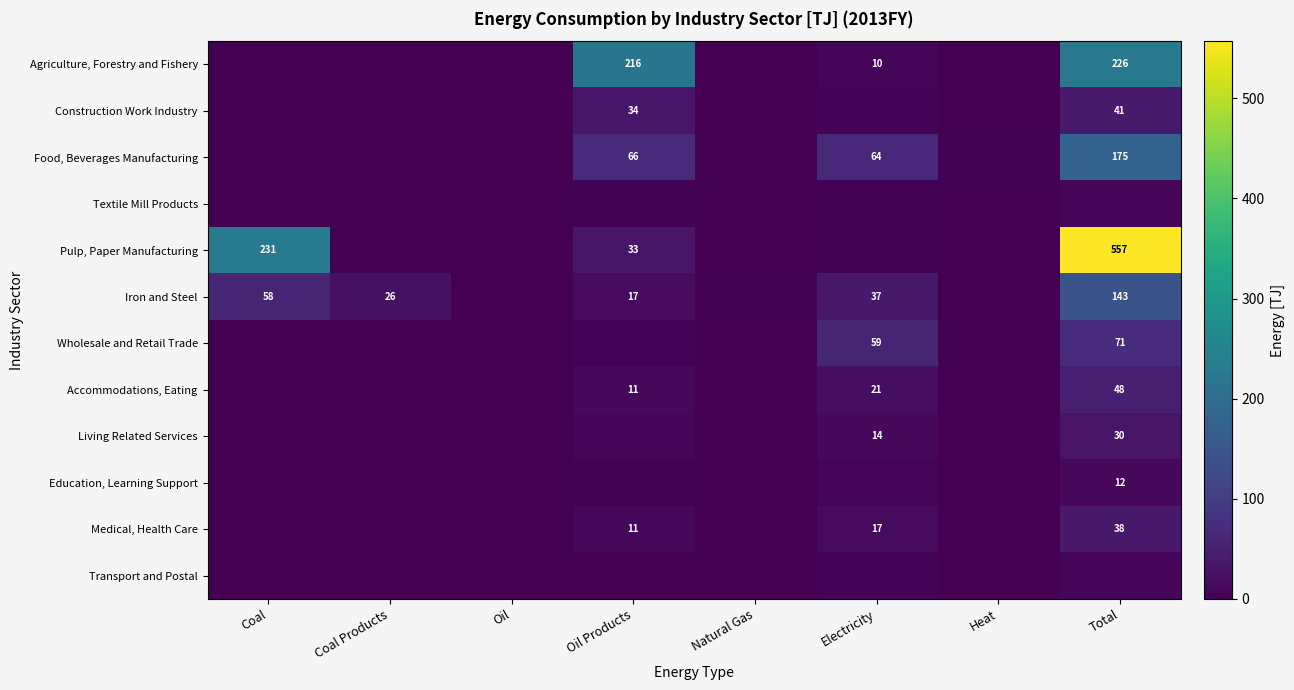

True or false: Accommodations, Eating has a value of 48.0 at Total.

True